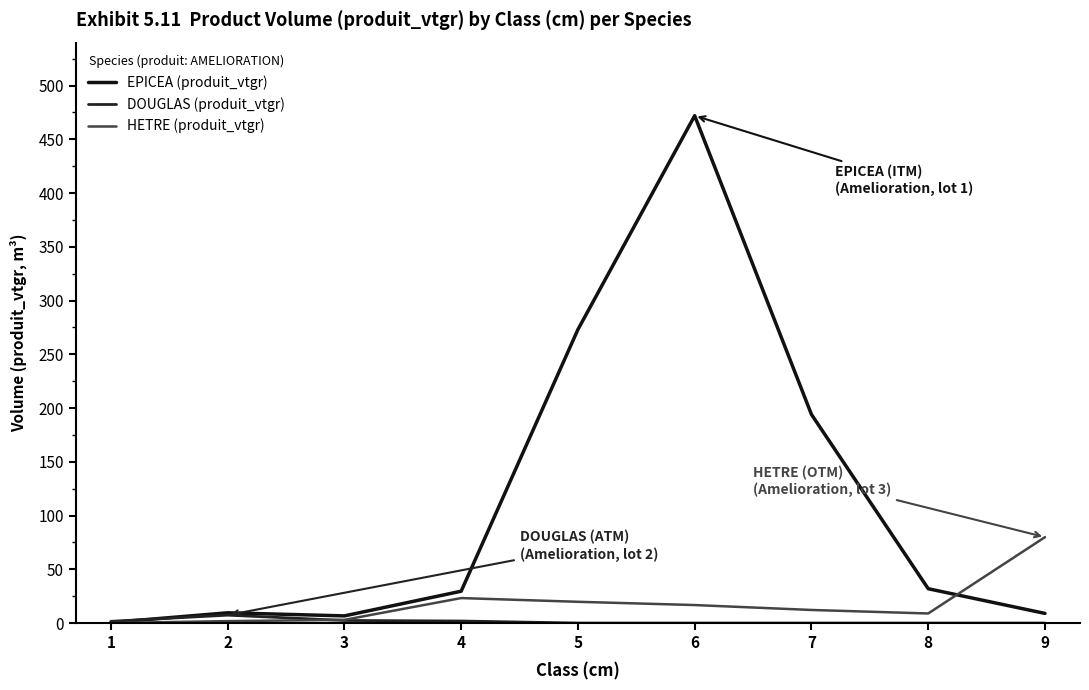

Which label corresponds to the smallest value in the chart?

5